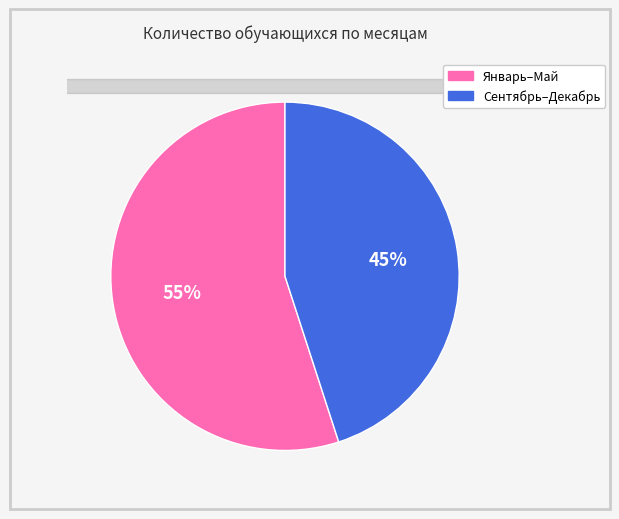

Combined, do Январь–Май and Сентябрь–Декабрь account for over 50%?

Yes